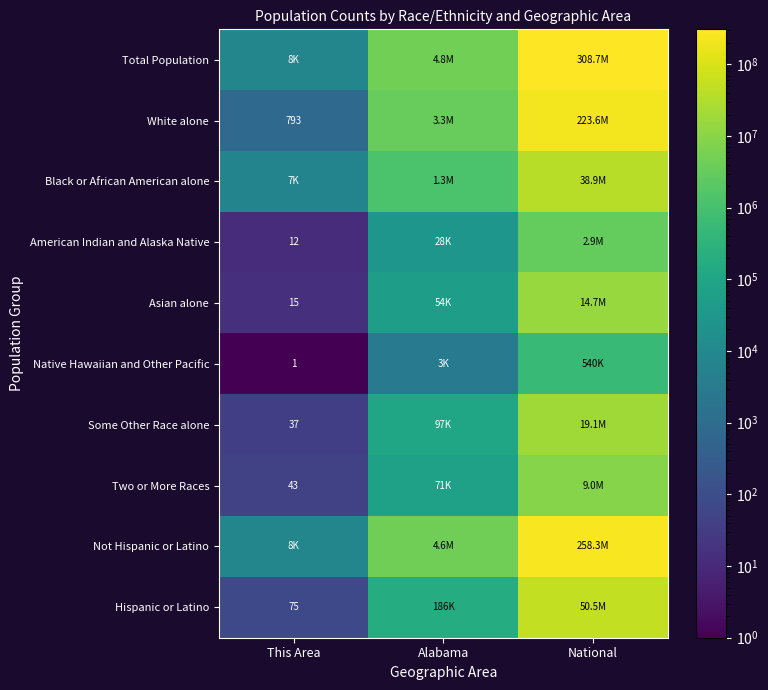

True or false: Two or More Races has a value of 43 at This Area.

True